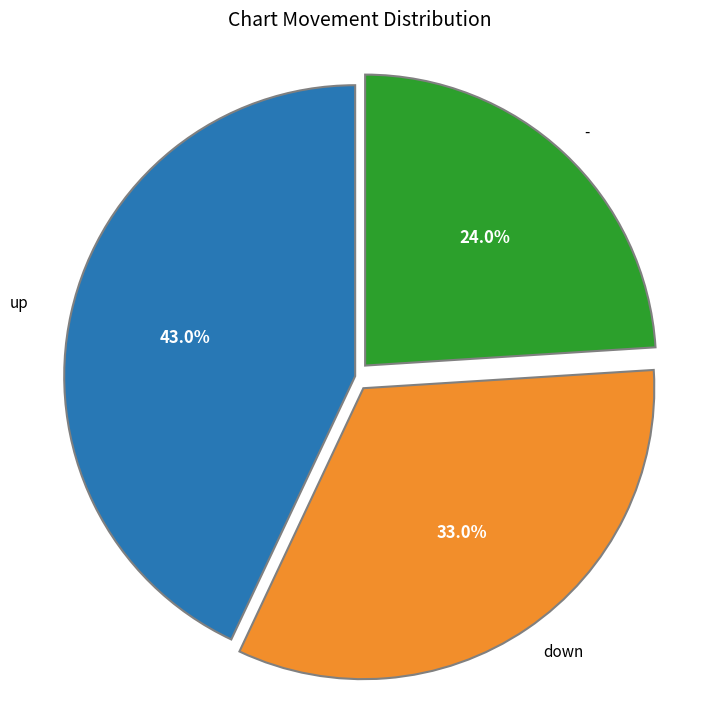

Is there a majority slice in this chart?

No